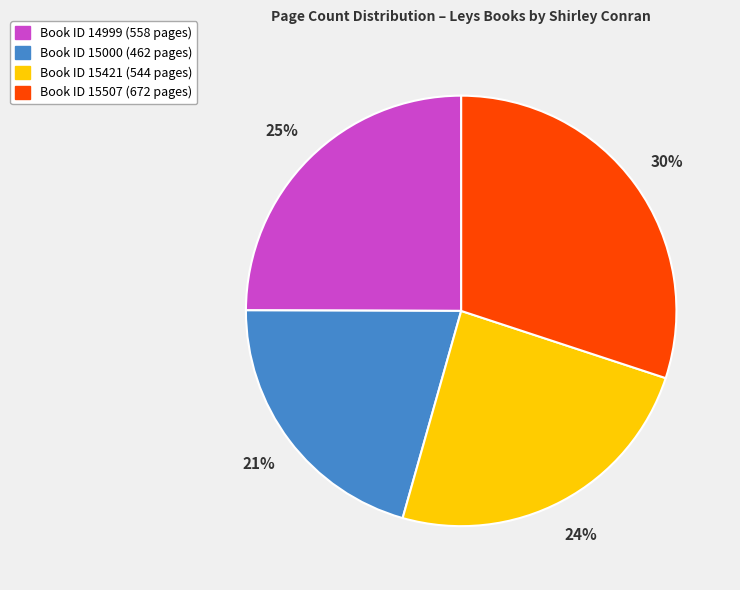

Is there a majority slice in this chart?

No